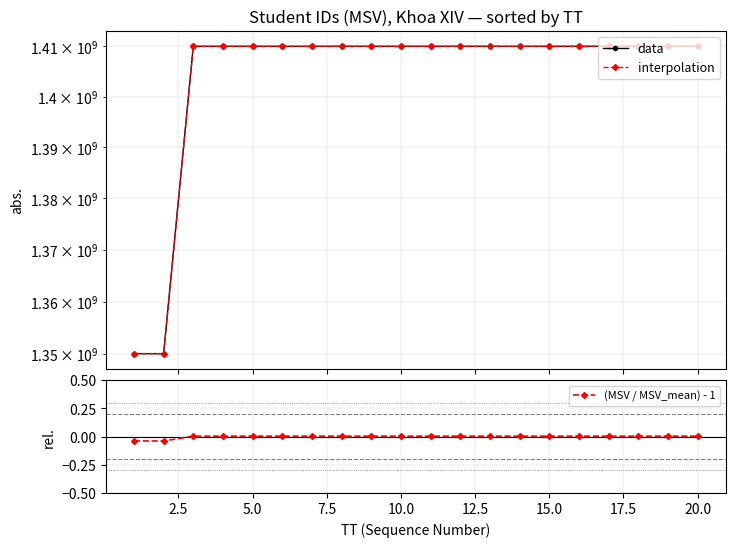

Which series has the largest range (max minus min)?

data